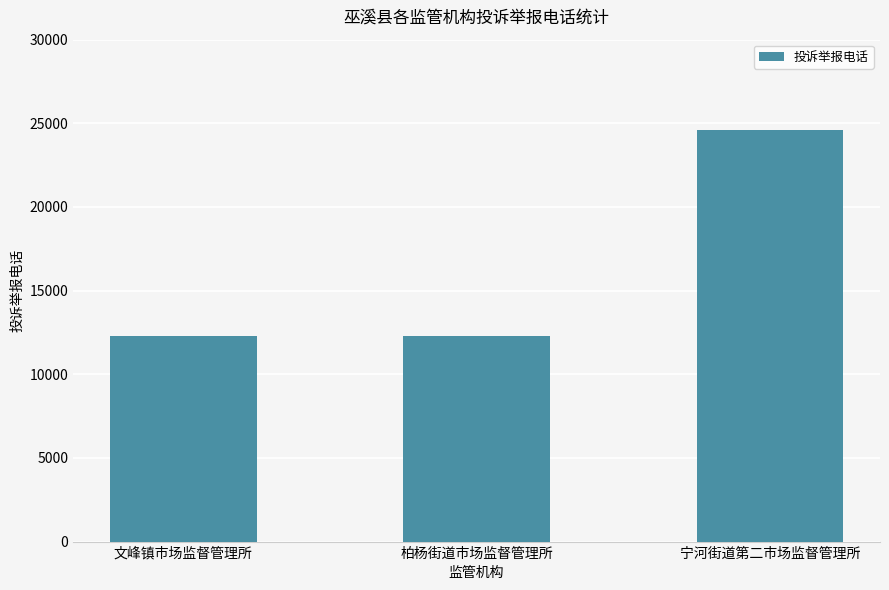

What is the label of the 1st bar from the left?

文峰镇市场监督管理所